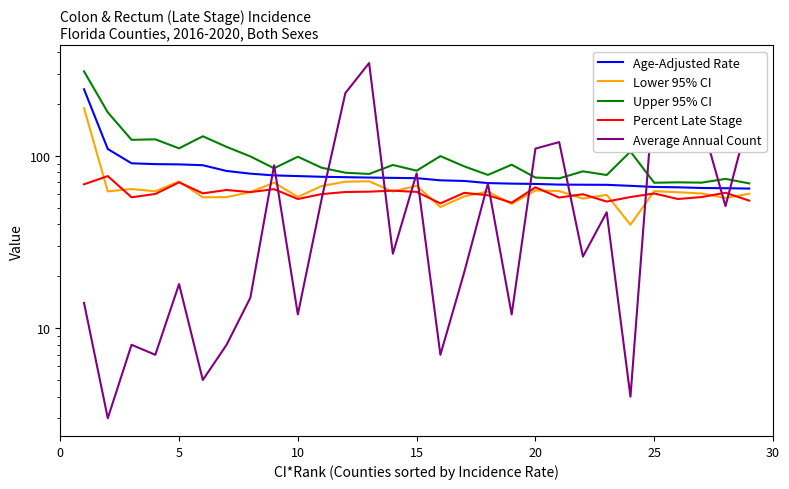

What is the difference between the maximum and minimum values in the Average Annual Count series?

342.0